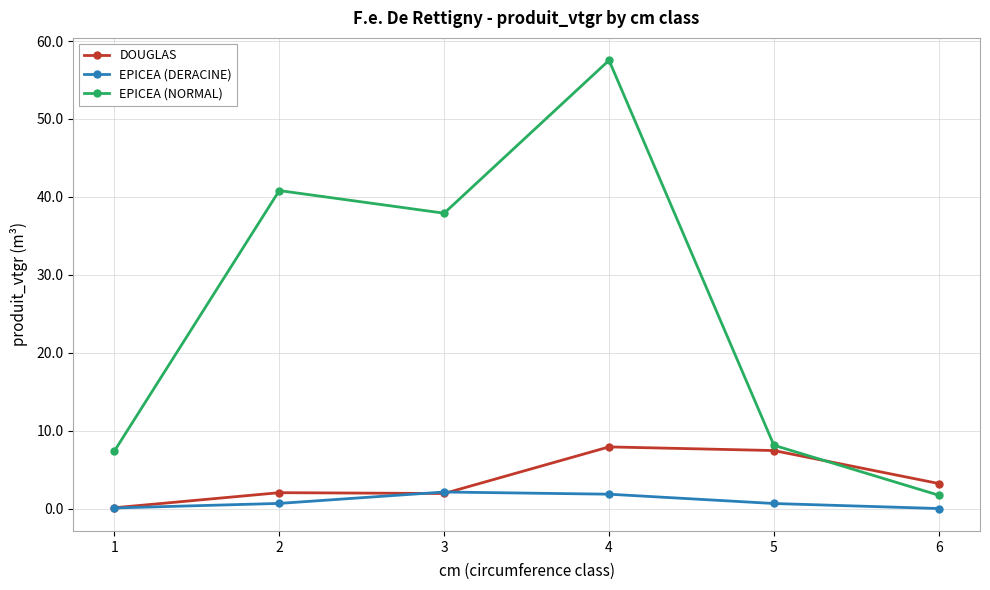

Is it true that EPICEA (NORMAL) equals 11.6 at 3?

False